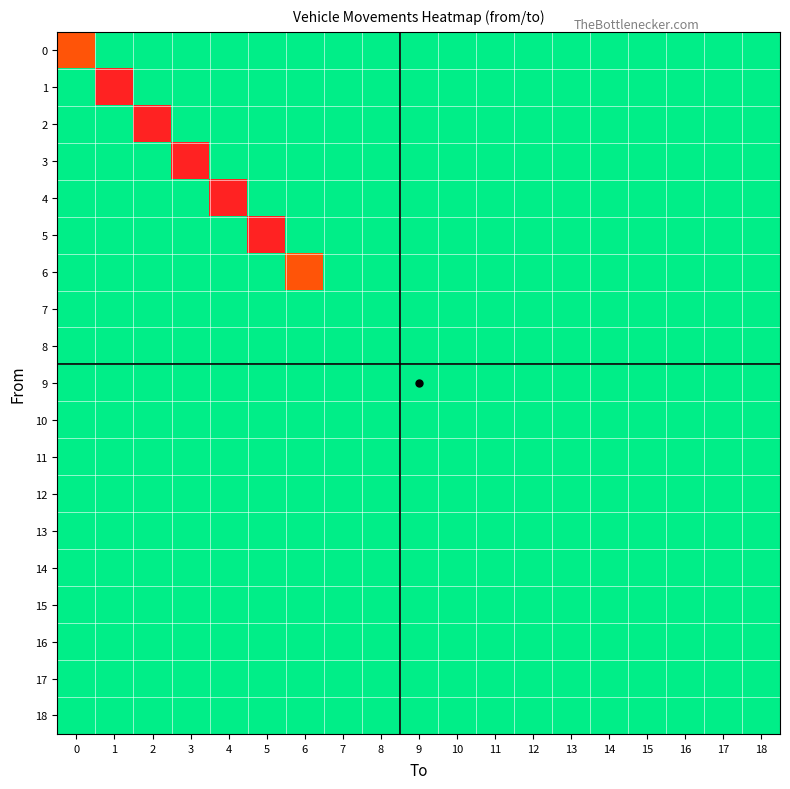

At how many categories does at least one series exceed 3?

5